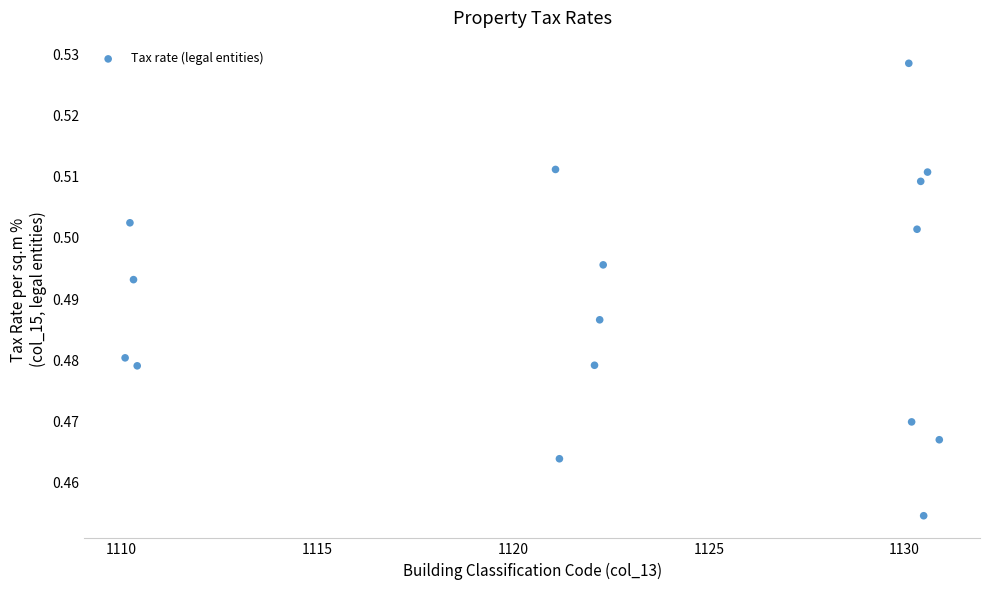

What is the range of X values (max minus min)?

20.8